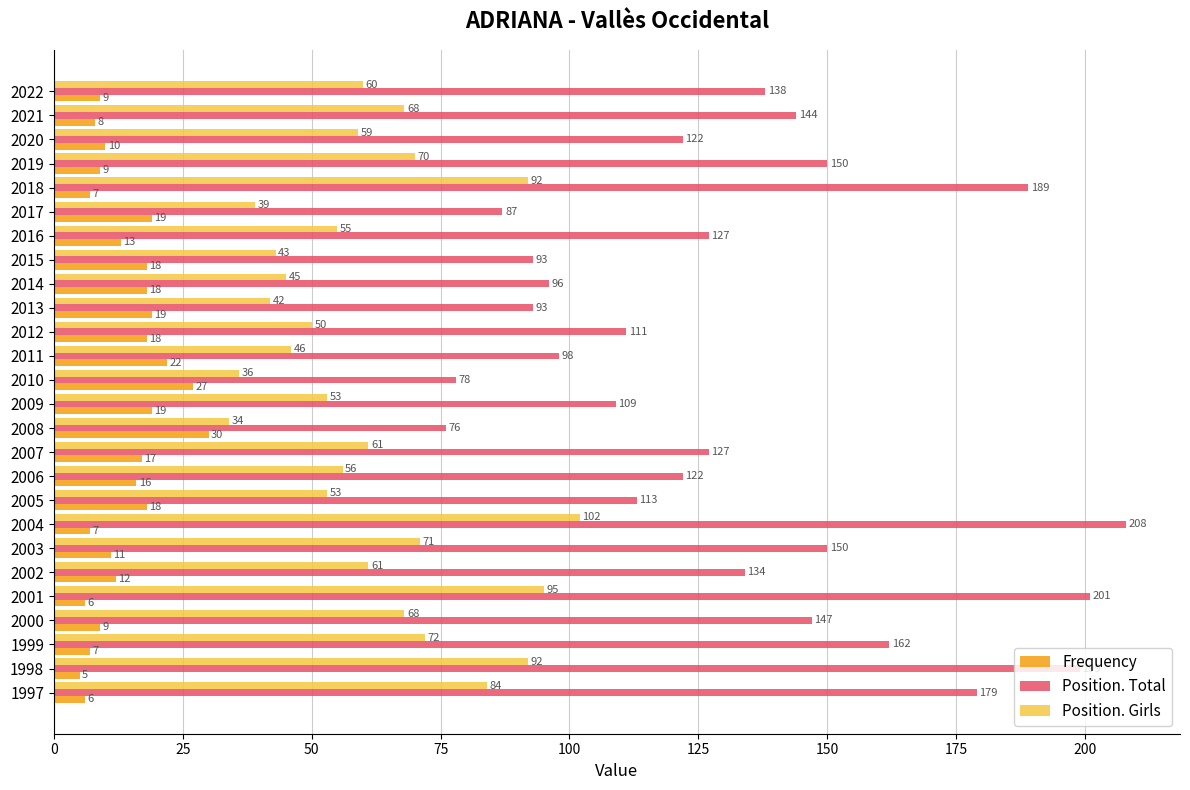

What is the sum of all Position. Girls values?

1607